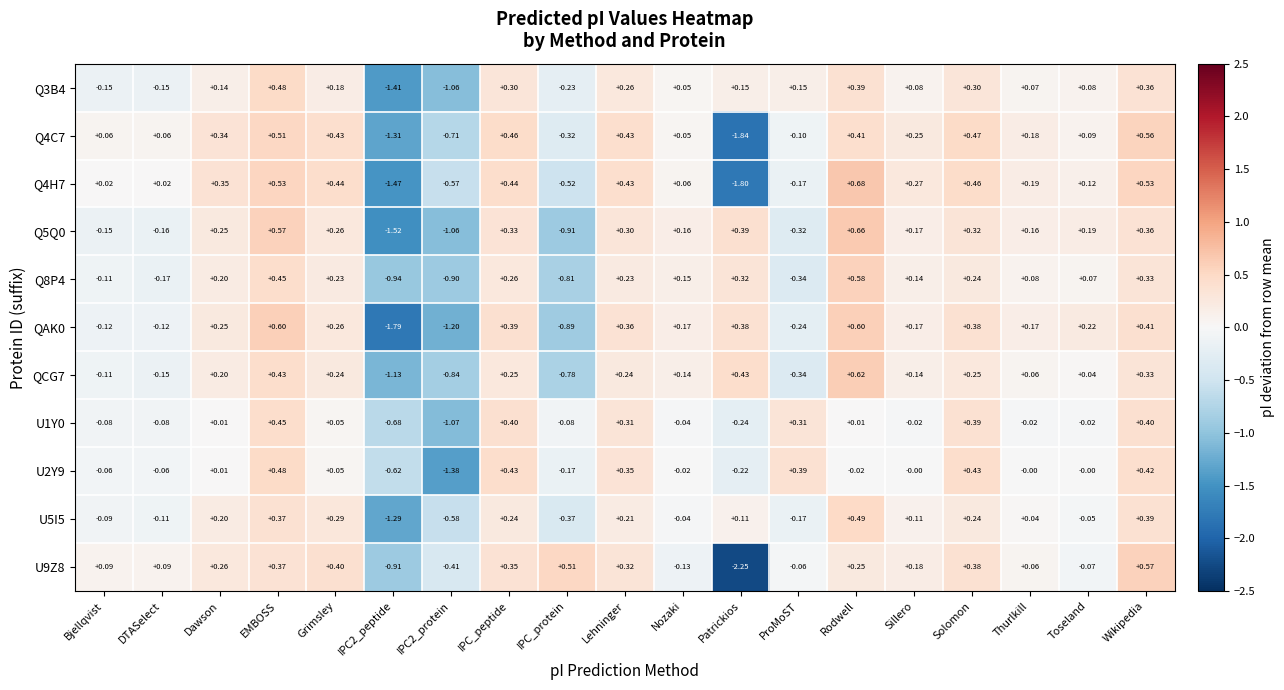

How many data points does each series have?

19